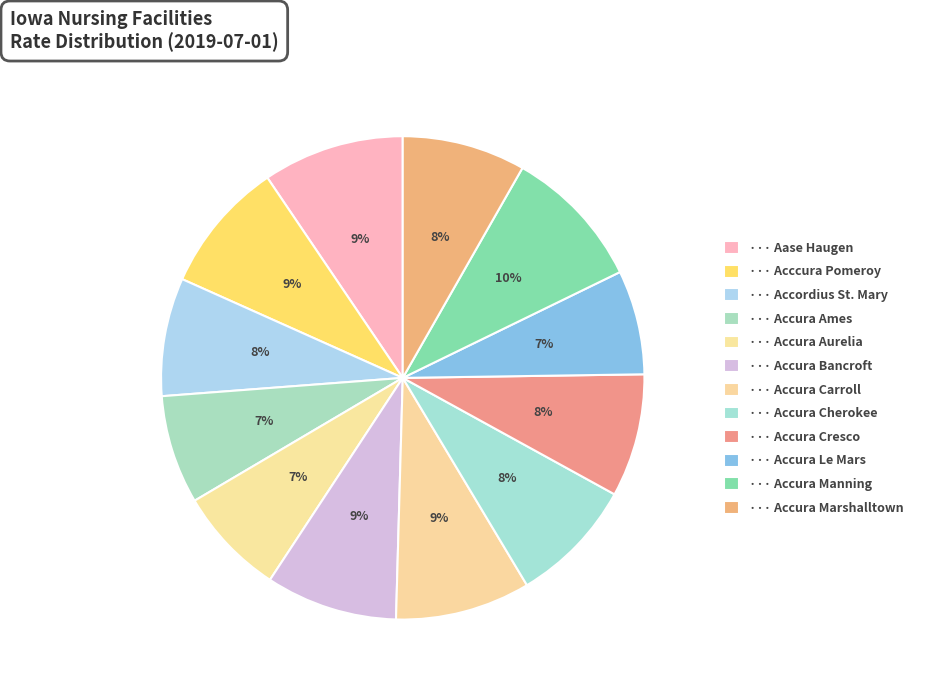

To the nearest percent, what is the difference between the largest and smallest slice percentages?

3%